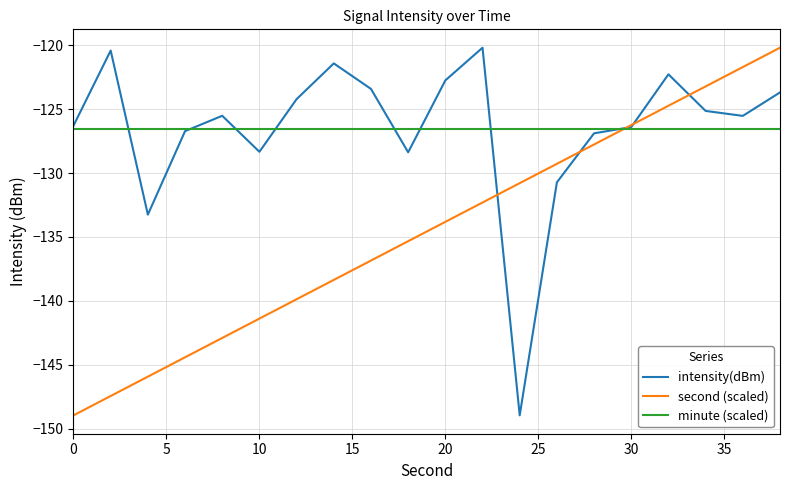

What is the smallest value displayed?

-149.0